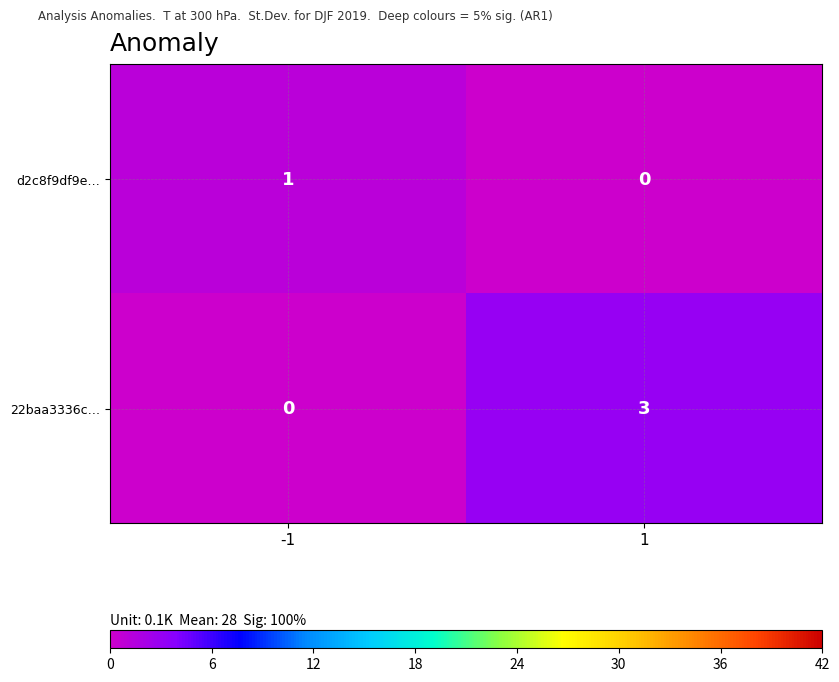

Rank the series at -1 from highest to lowest value.

d2c8f9df9e…, 22baa3336c…